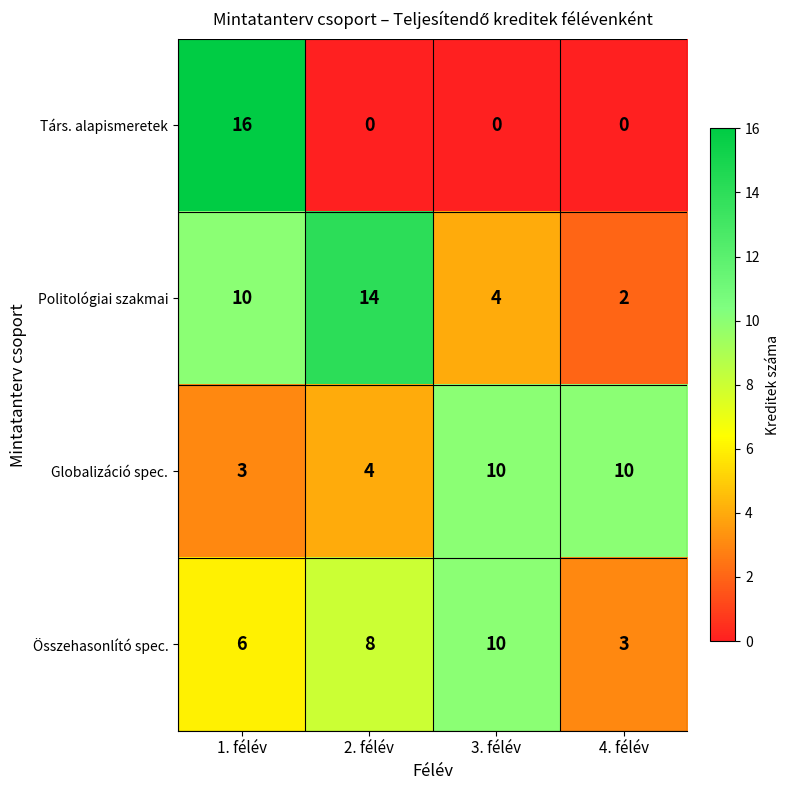

What is the difference between the second highest and minimum values in the Politológiai szakmai series?

8